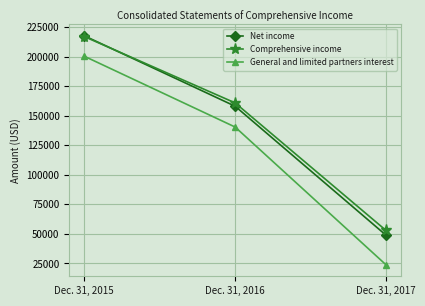

At which category is the sum across all series the highest?

Dec. 31, 2015